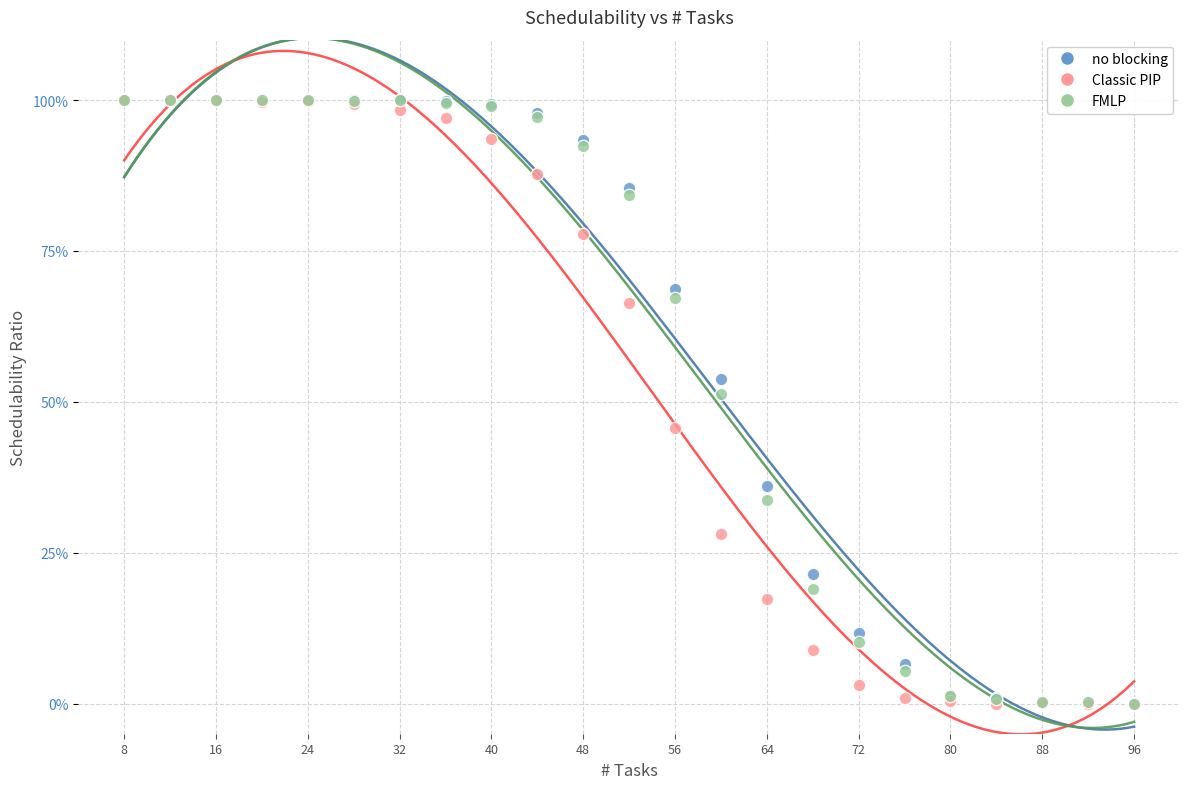

What are all the series names shown in the legend?

no blocking, Classic PIP, FMLP